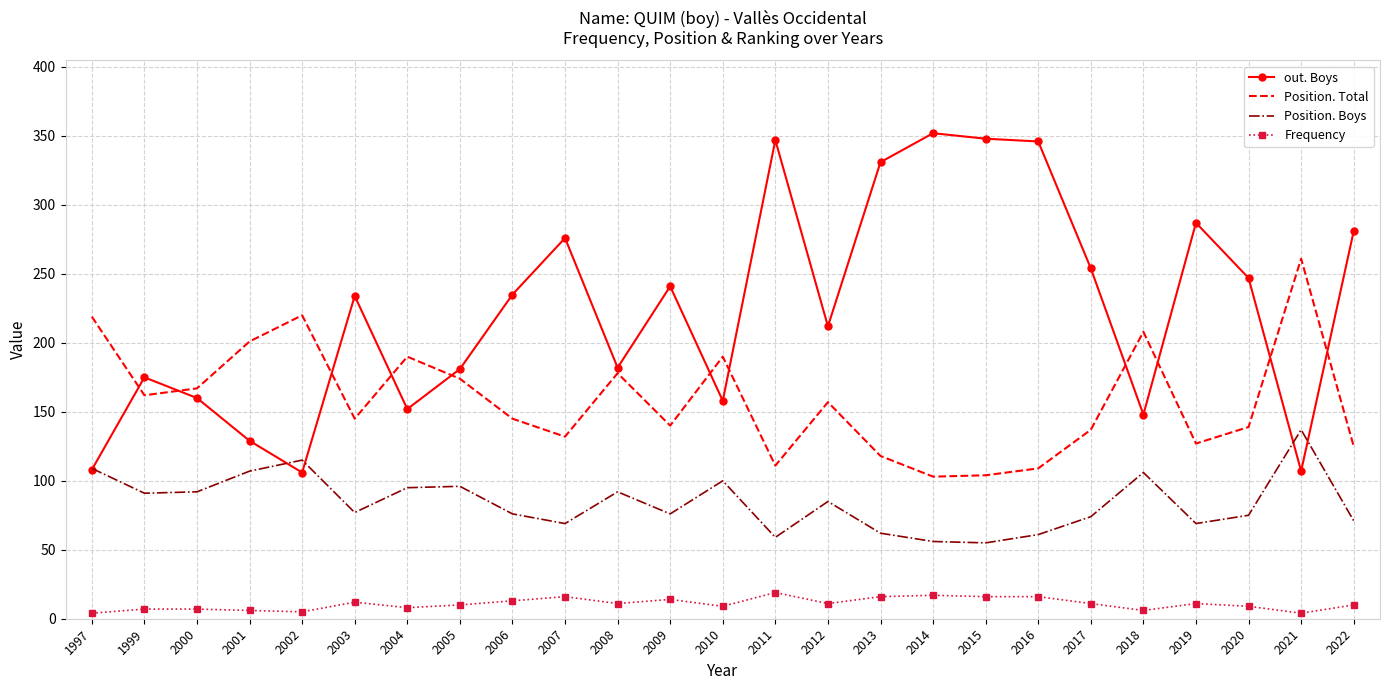

What are all the series names shown in the legend?

out. Boys, Position. Total, Position. Boys, Frequency